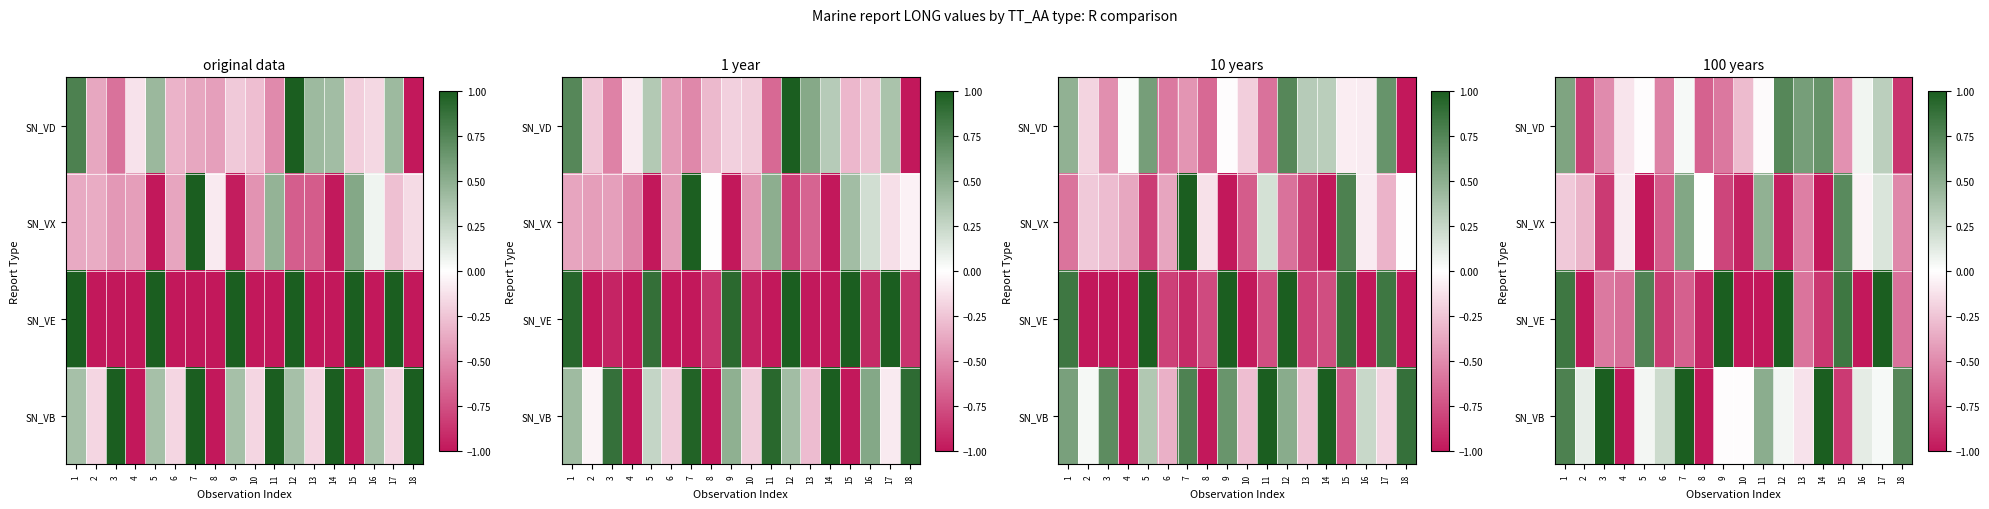

What is the difference between the highest and lowest values at 10?

1.0